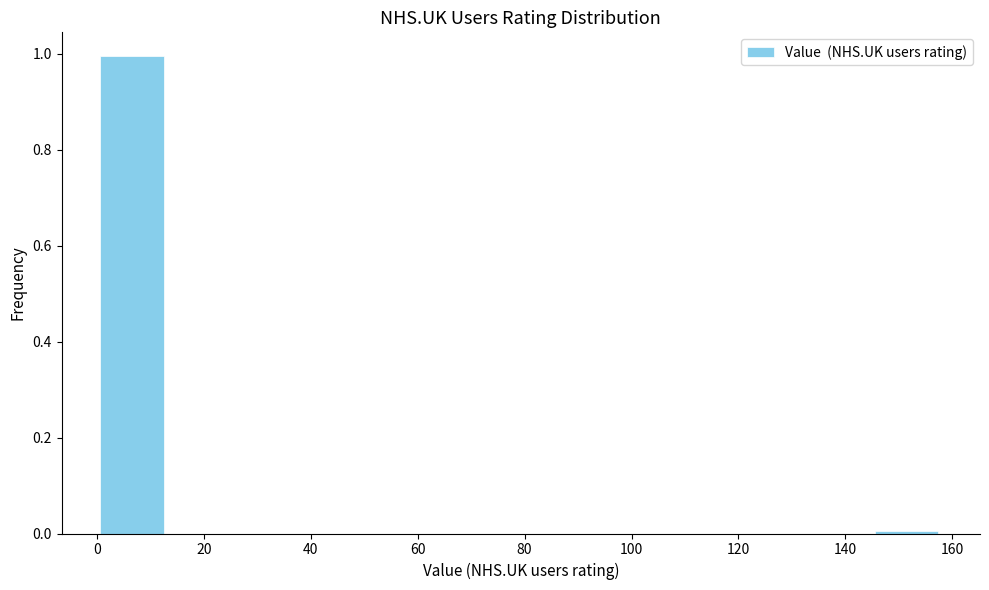

Reading left to right, transcribe this chart: for each bar, give the range it covers on the x-axis and its height. Neither the bar edges nor the heights are printed on the chart, so give them approximately, as read against the axes.

0 to 14: 1
14 to 26: 0
26 to 40: 0
40 to 52: 0
52 to 66: 0
66 to 80: 0
80 to 92: 0
92 to 106: 0
106 to 118: 0
118 to 132: 0
132 to 144: 0
144 to 158: under 0.02